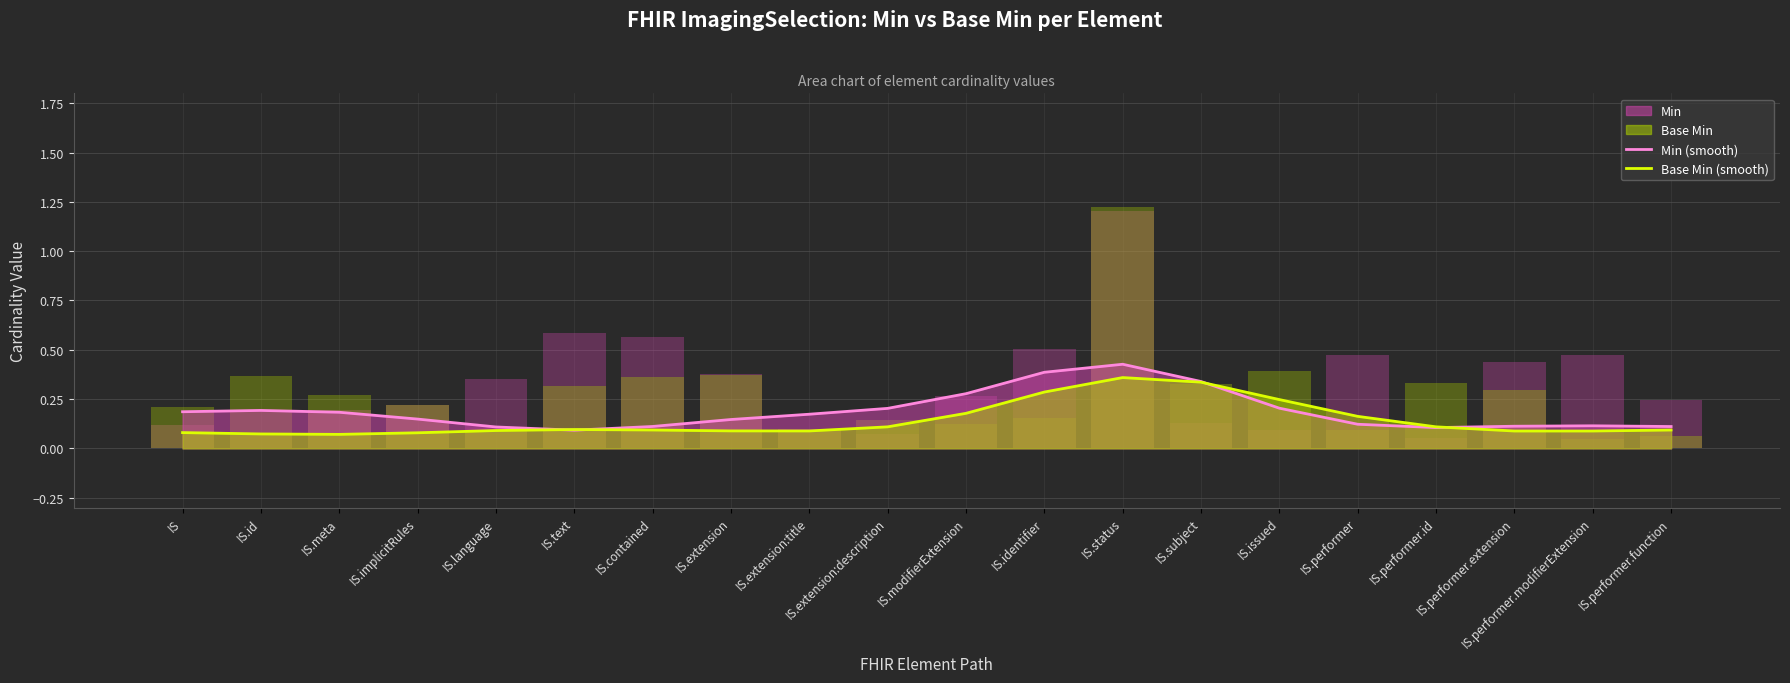

What is the label of the 20th bar from the left?

IS.performer.function